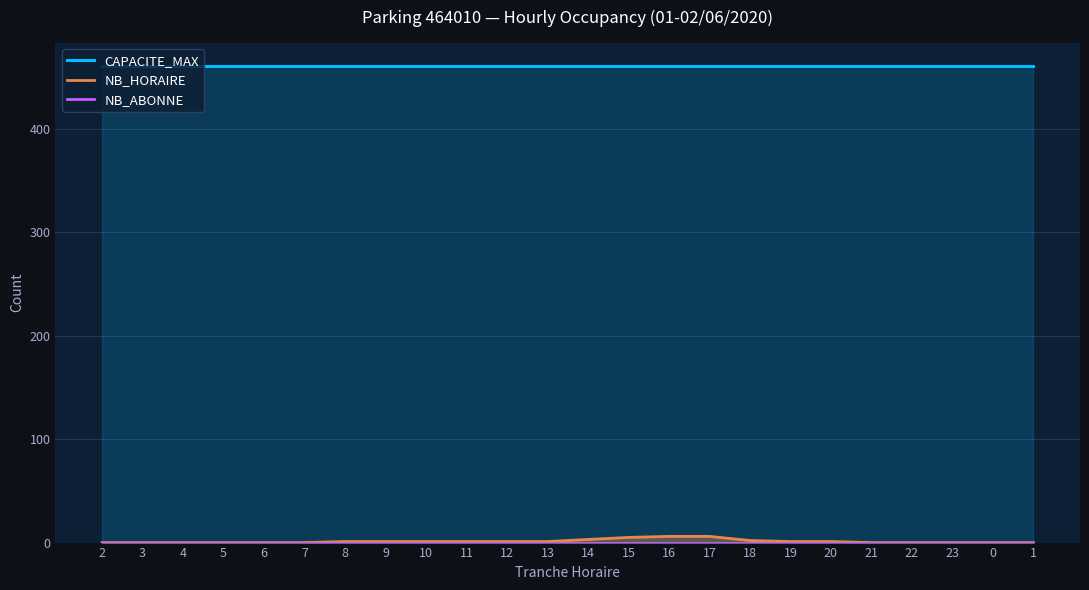

What is the sum of the CAPACITE_MAX values at 17 and 20?

920